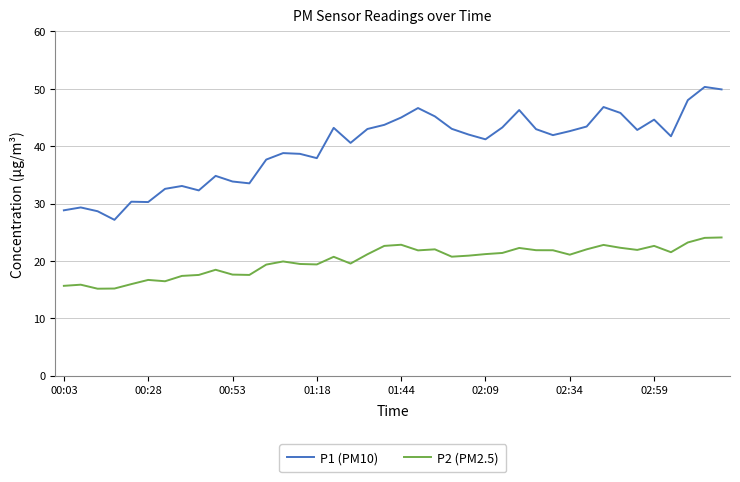

What is the minimum value shown in the chart?

15.2